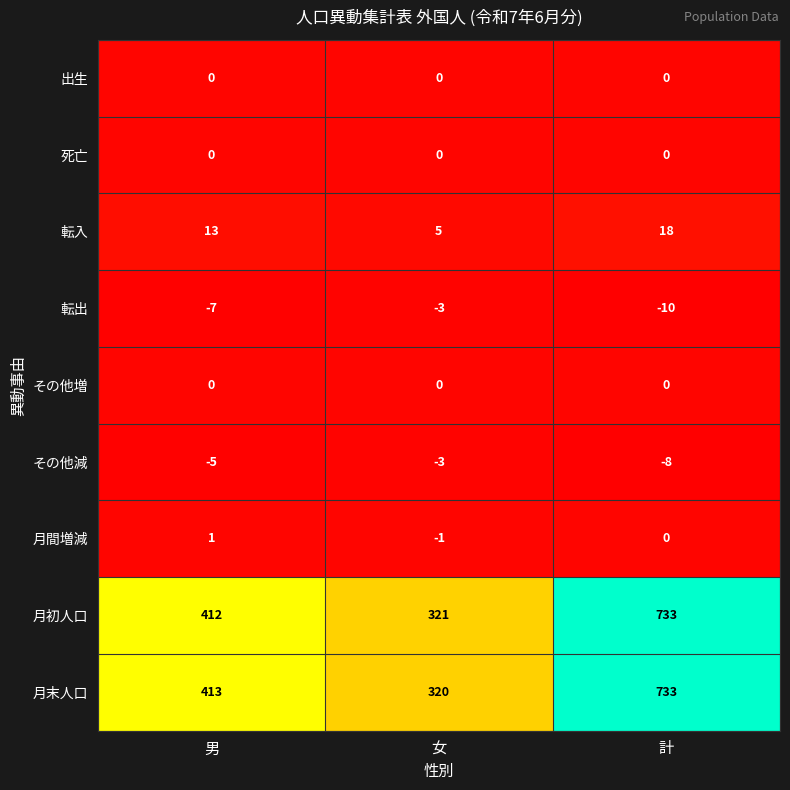

Is the value of 月初人口 at 女 greater than the value of 死亡 at 男?

Yes